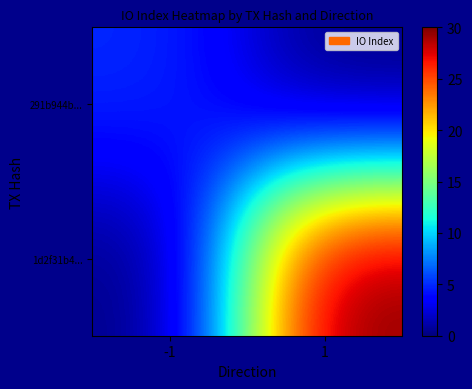

What is the spread (max minus min) of values at -1?

5